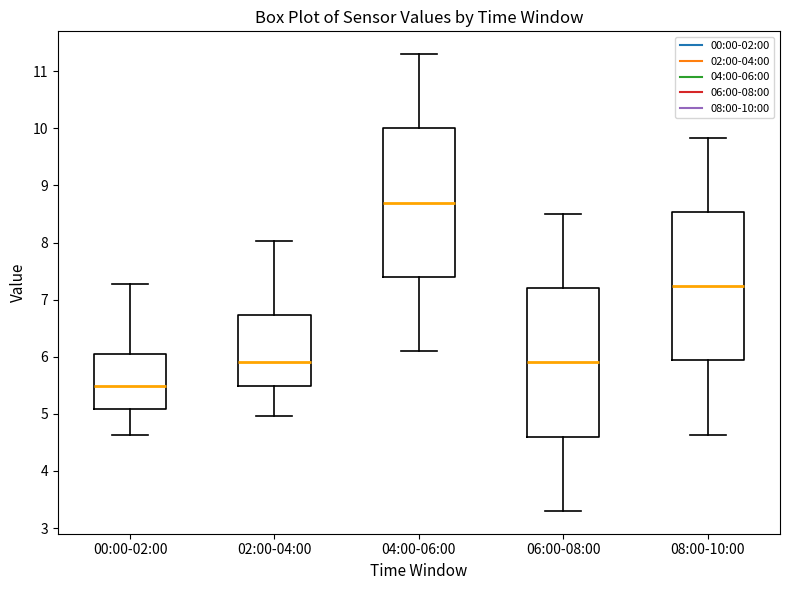

Which box's median line is the lowest?

00:00-02:00